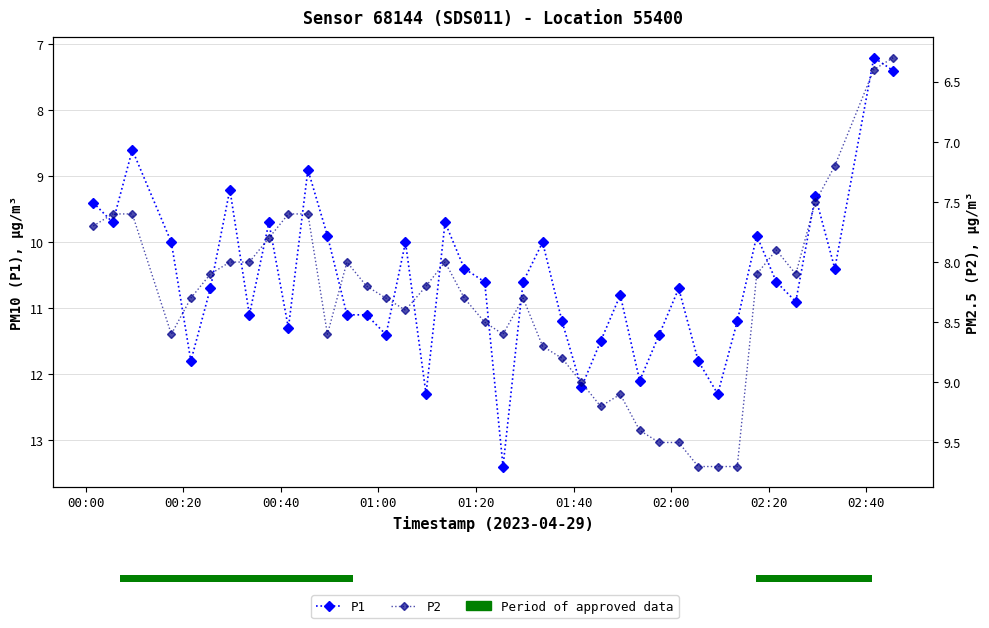

Rank the series by their maximum value, from lowest to highest.

P2, P1